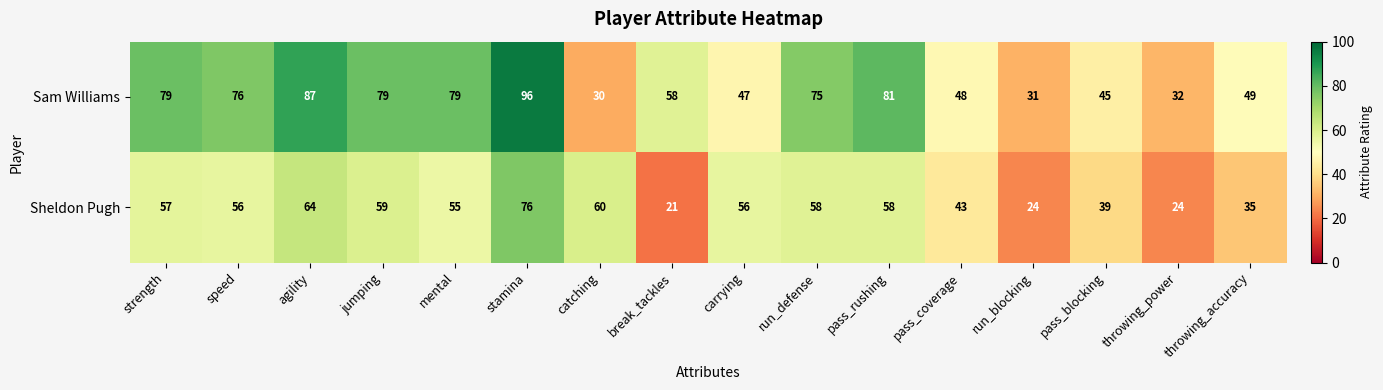

At which category is the sum across all series the highest?

stamina